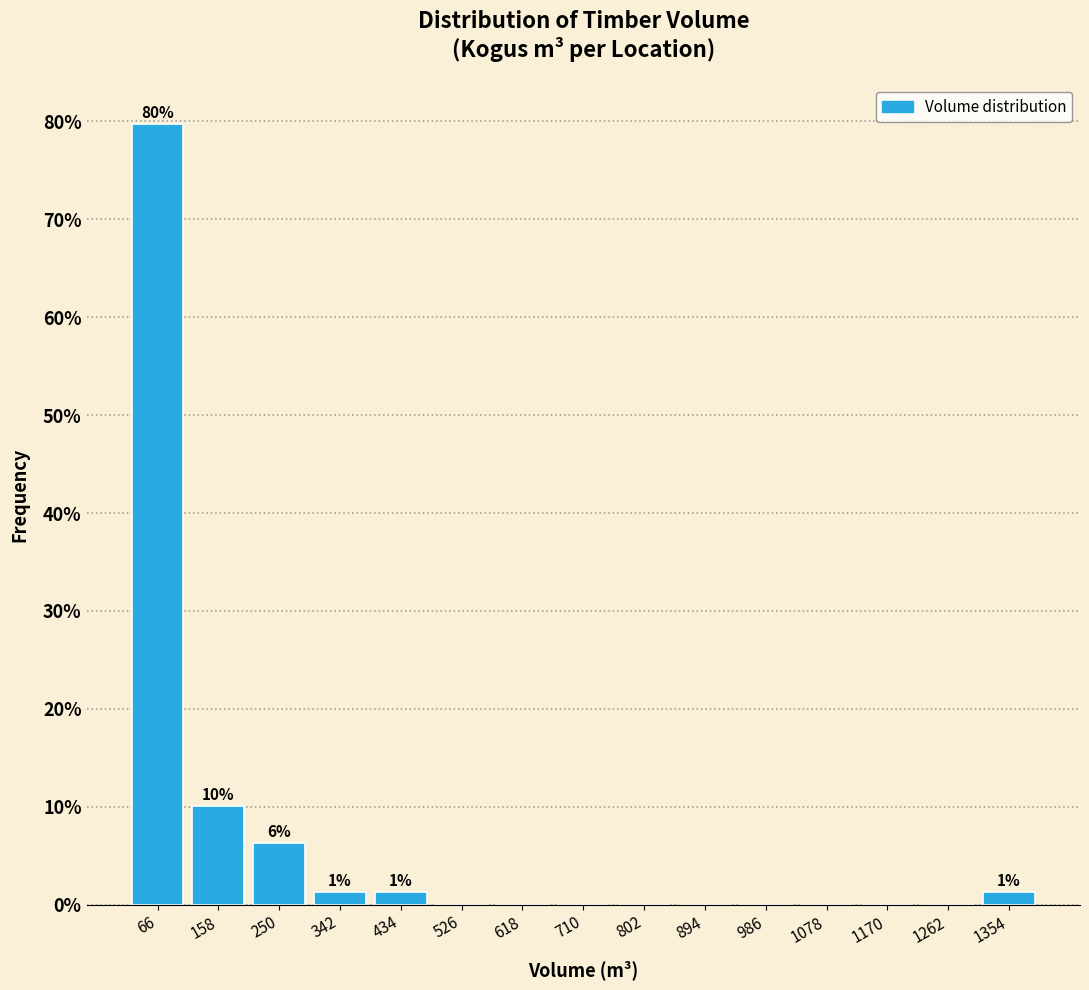

Over which range of the x-axis is the bar tallest?

20 to 112